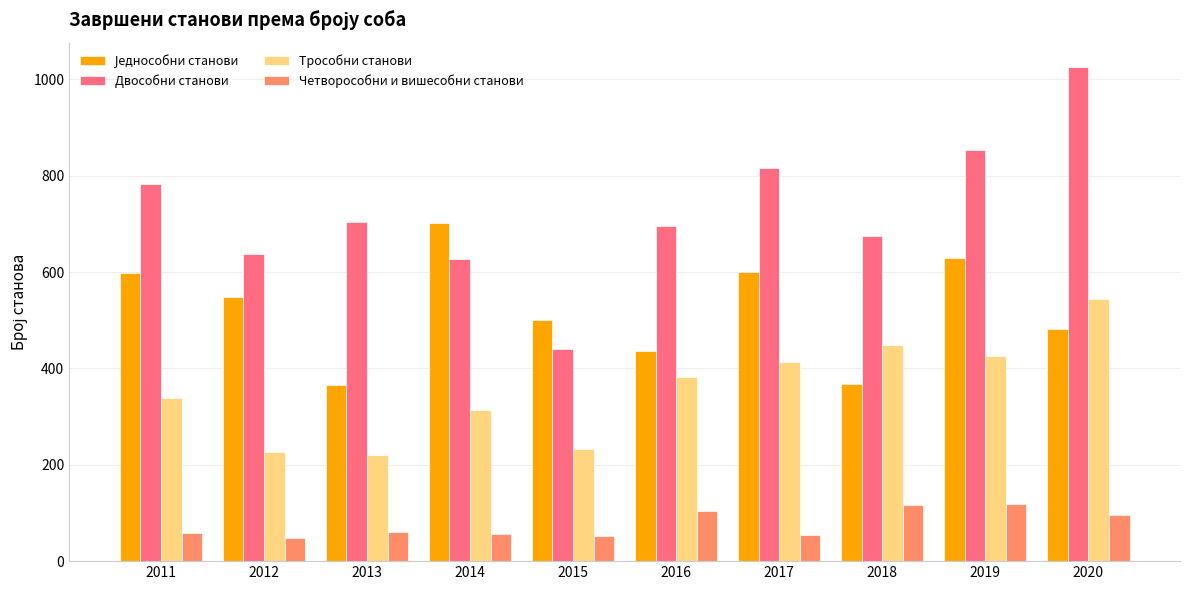

Where is Трособни станови nearest to the value 382?

2016